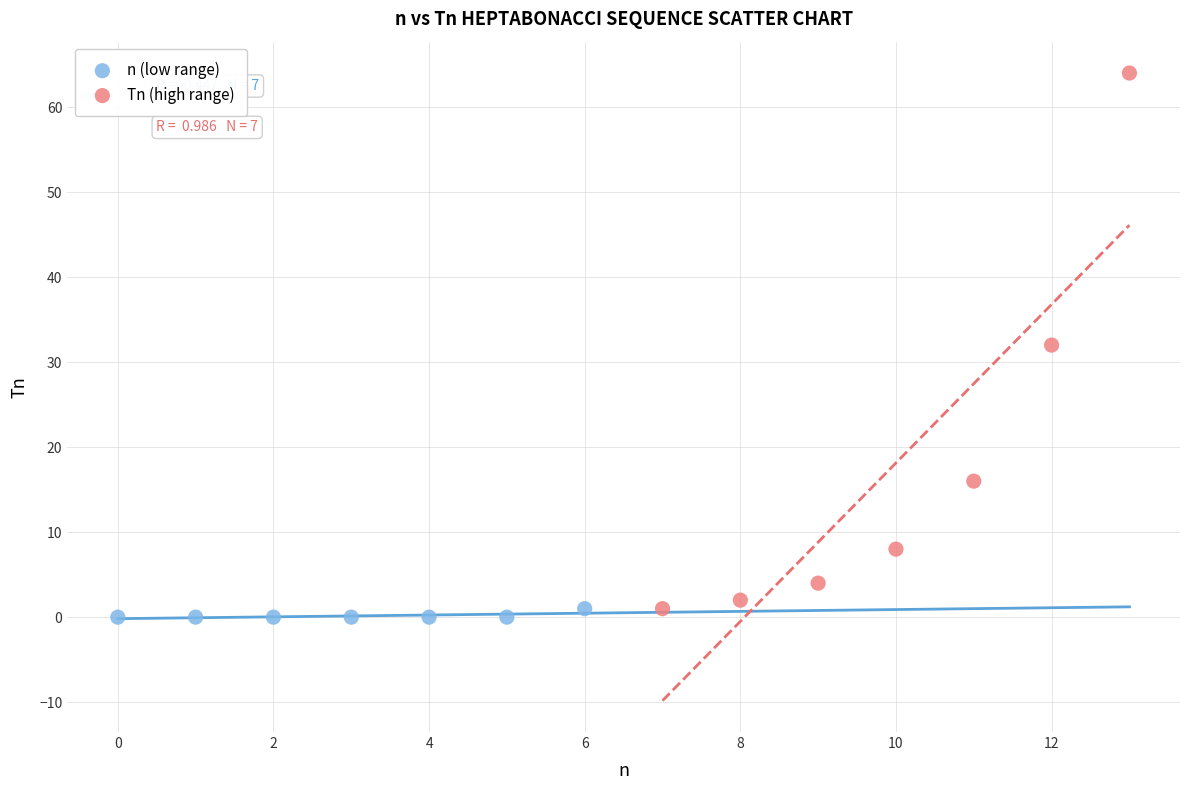

Which series has the largest Y range (max minus min)?

Tn (high range)